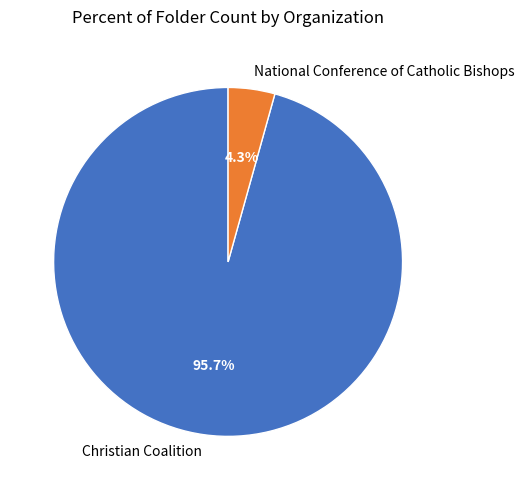

True or false: National Conference of Catholic Bishops accounts for 4% of the total.

True